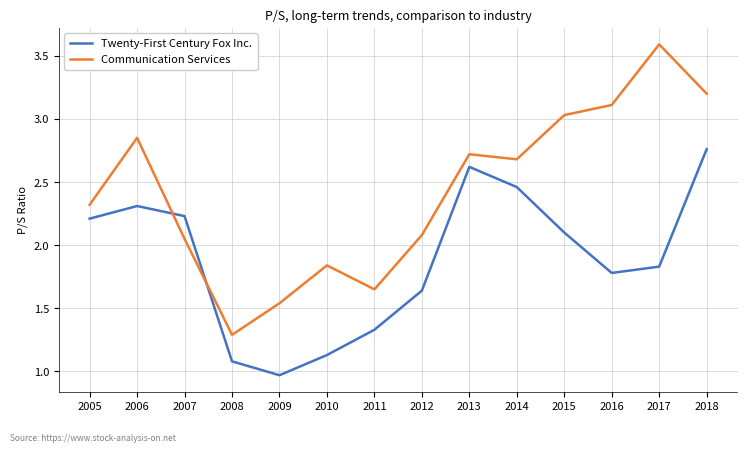

Where is Communication Services nearest to the value 2?

2007